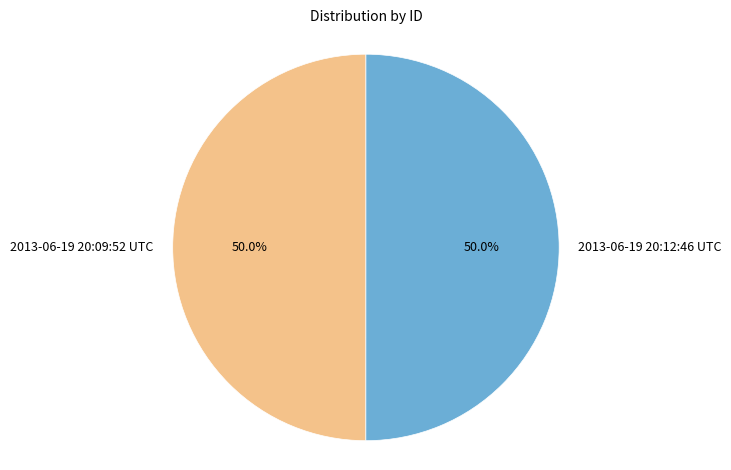

Is the sum of 2013-06-19 20:12:46 UTC and 2013-06-19 20:09:52 UTC greater than half?

Yes